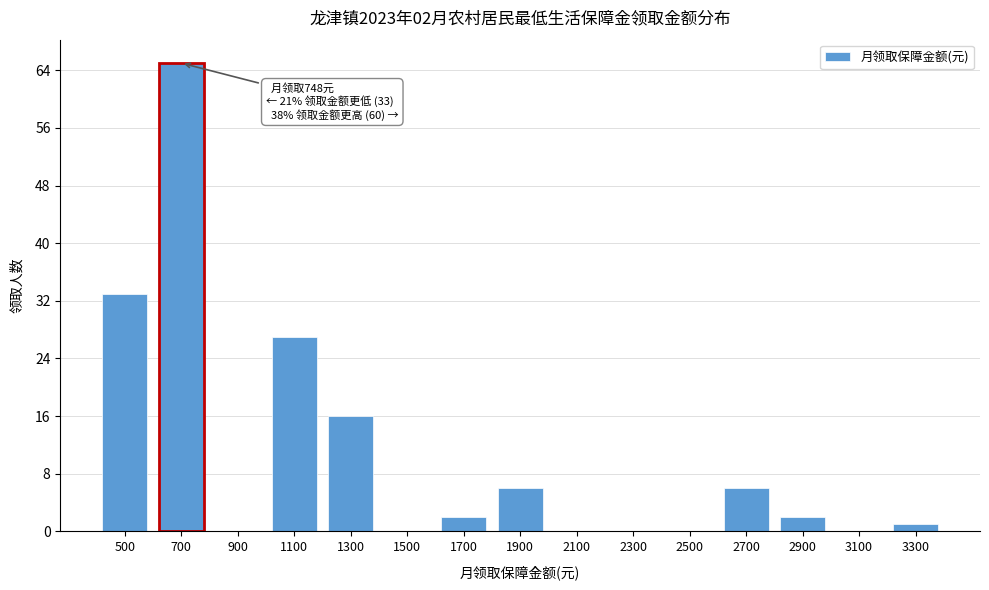

Reading left to right, list all the values displayed in this chart.

500=33	700=65	900=0	1100=27	1300=16	1500=0	1700=2	1900=6	2100=0	2300=0	2500=0	2700=6	2900=2	3100=0	3300=1